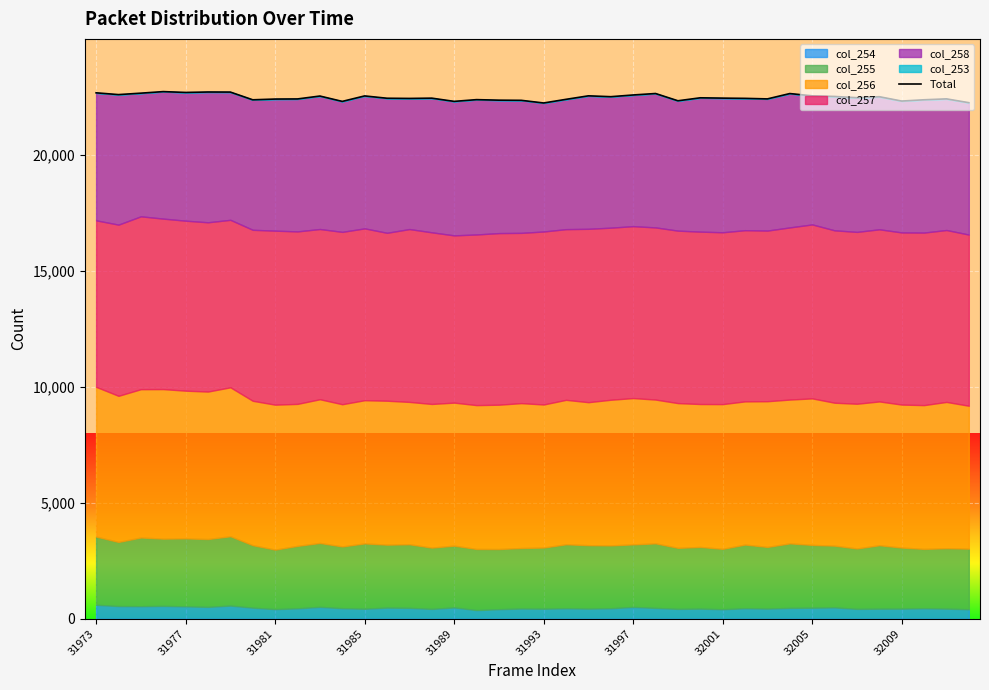

What is the ratio of the value at 37 to the value at 34?

1.0